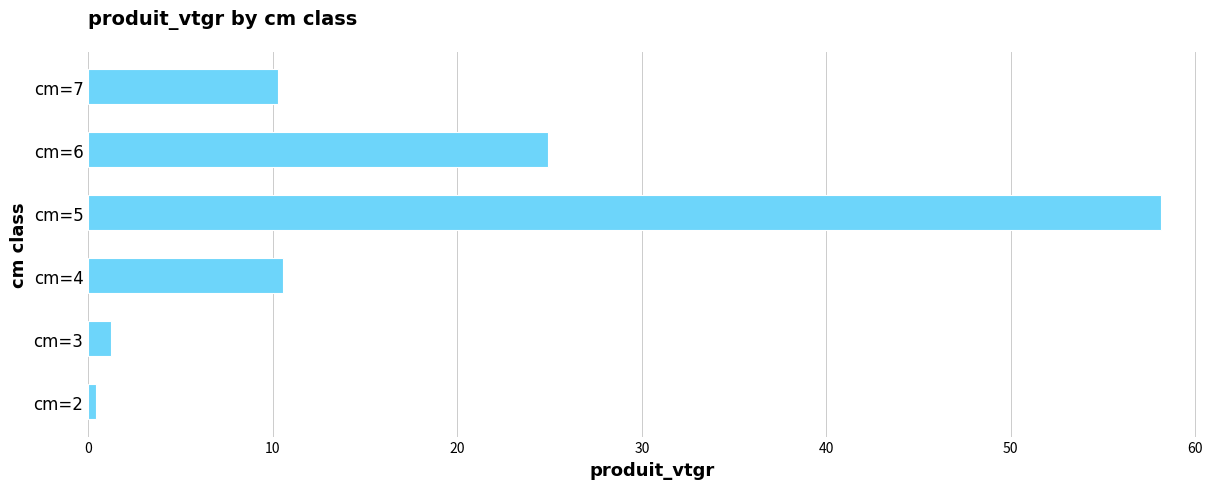

What is the maximum value shown in the chart?

58.2